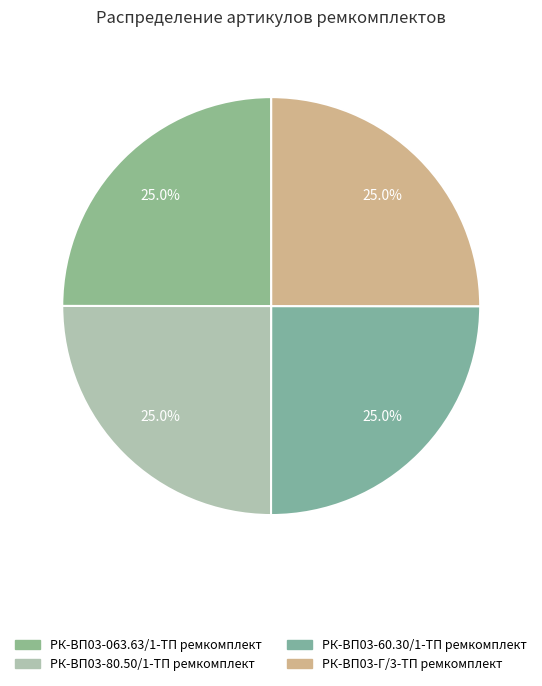

What is the total percentage of РК-ВП03-063.63/1-ТП ремкомплект and РК-ВП03-Г/3-ТП ремкомплект?

50.0%